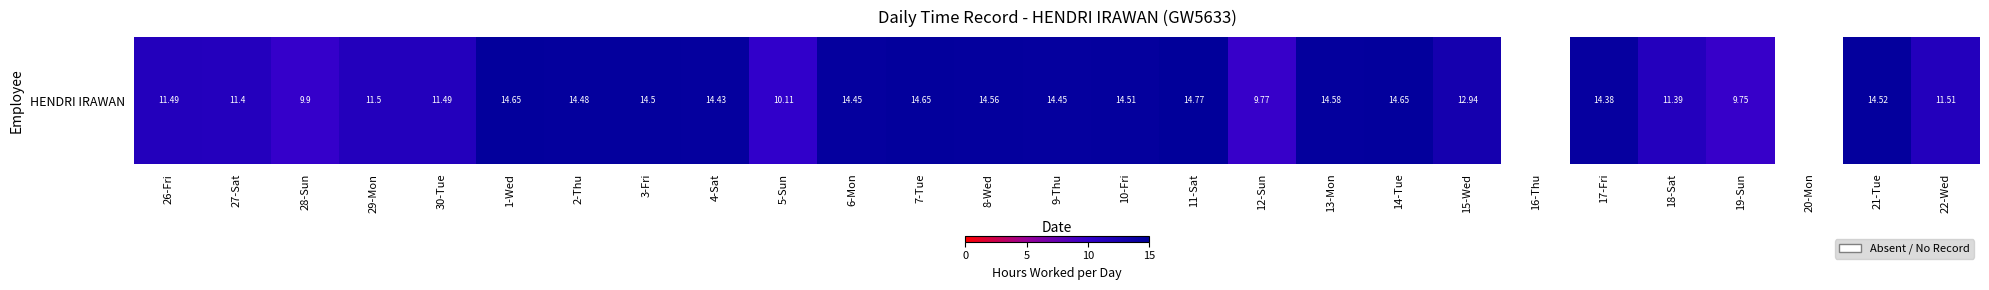

Between 6-Mon and 4-Sat, which is larger?

6-Mon